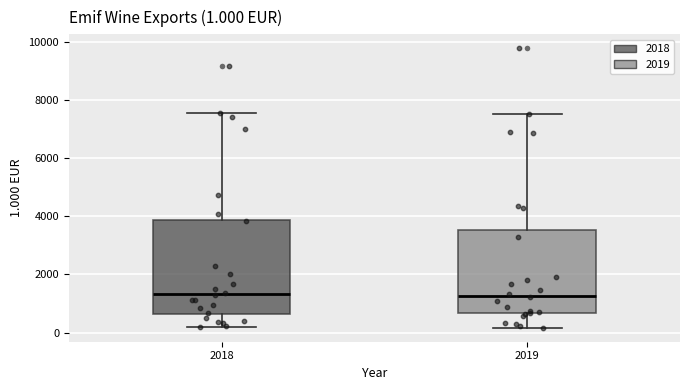

Which box is the tallest, from its lower edge to its upper edge?

2018